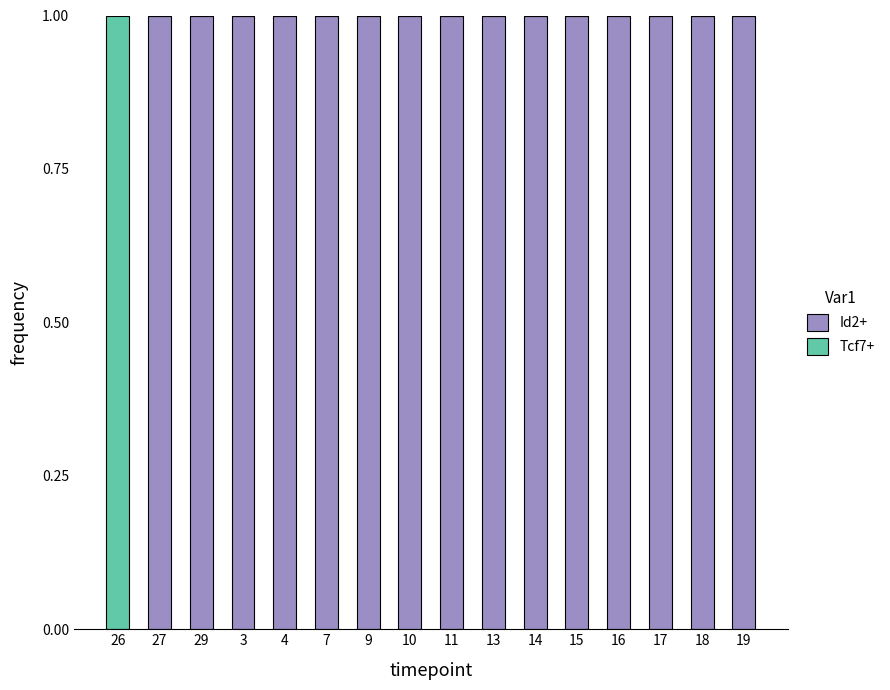

What is the difference between the Id2+ values at 26 and 3?

1